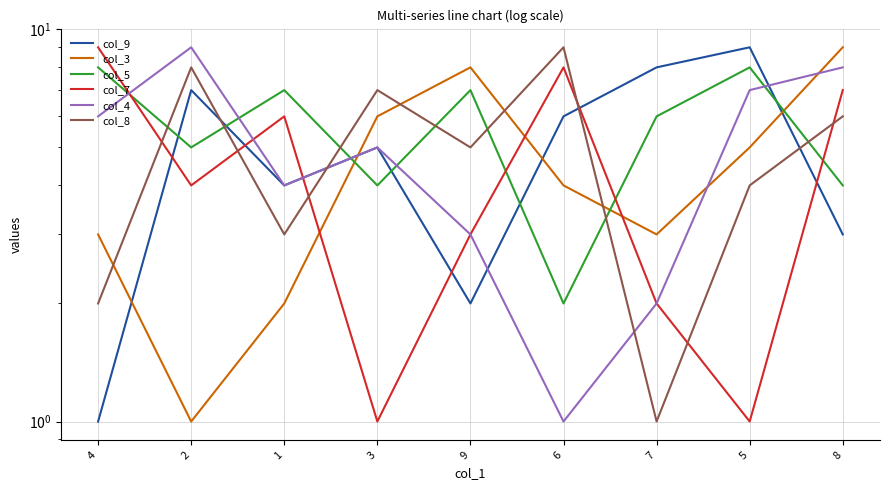

Which series has the widest spread of values?

col_9